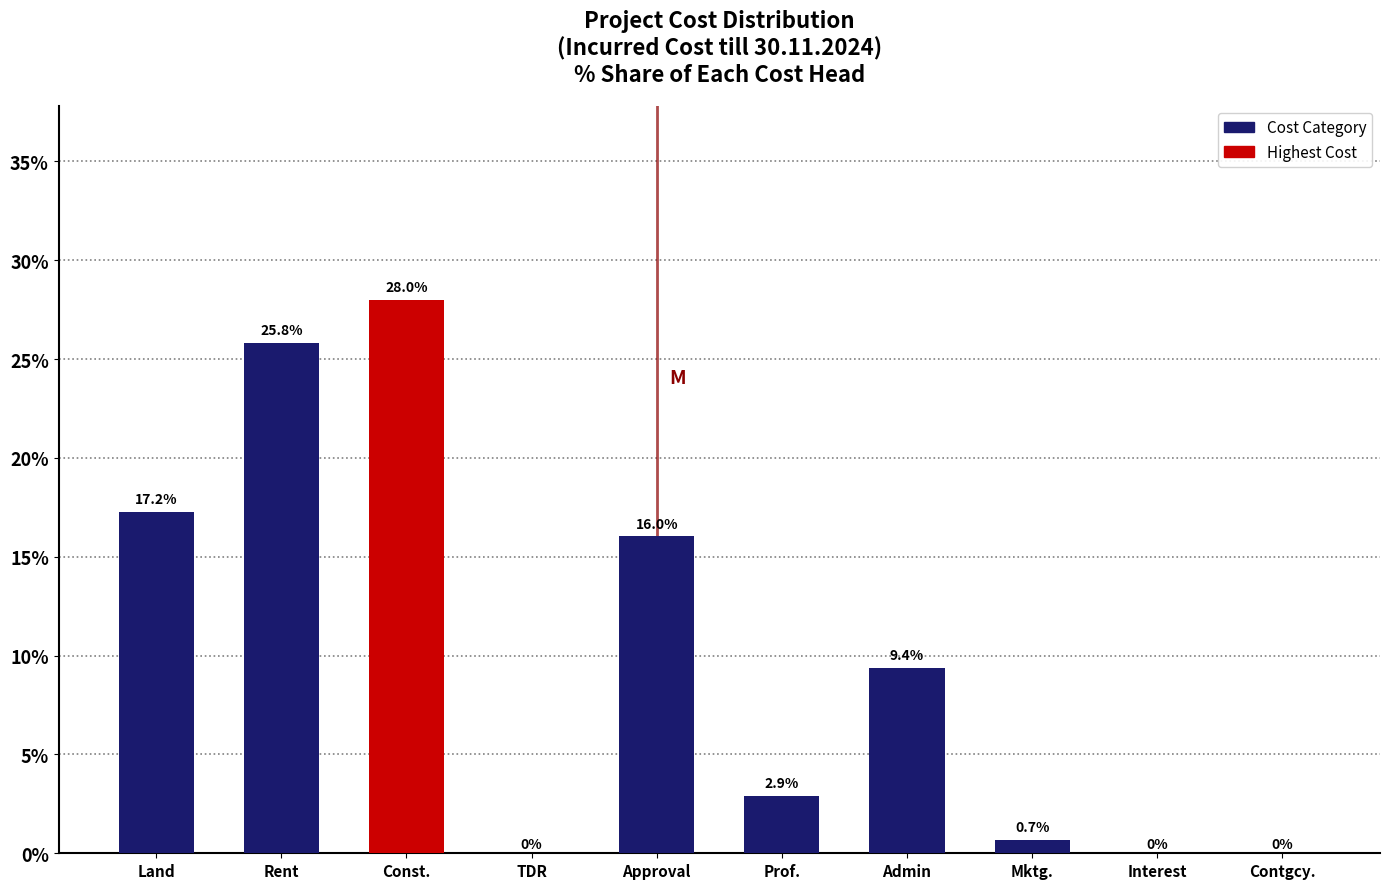

Reading left to right, transcribe all the data shown in this chart.

Land=17.2	Rent=25.8	Const.=28.0	TDR=0.0	Approval=16.0	Prof.=2.9	Admin=9.4	Mktg.=0.7	Interest=0.0	Contgcy.=0.0